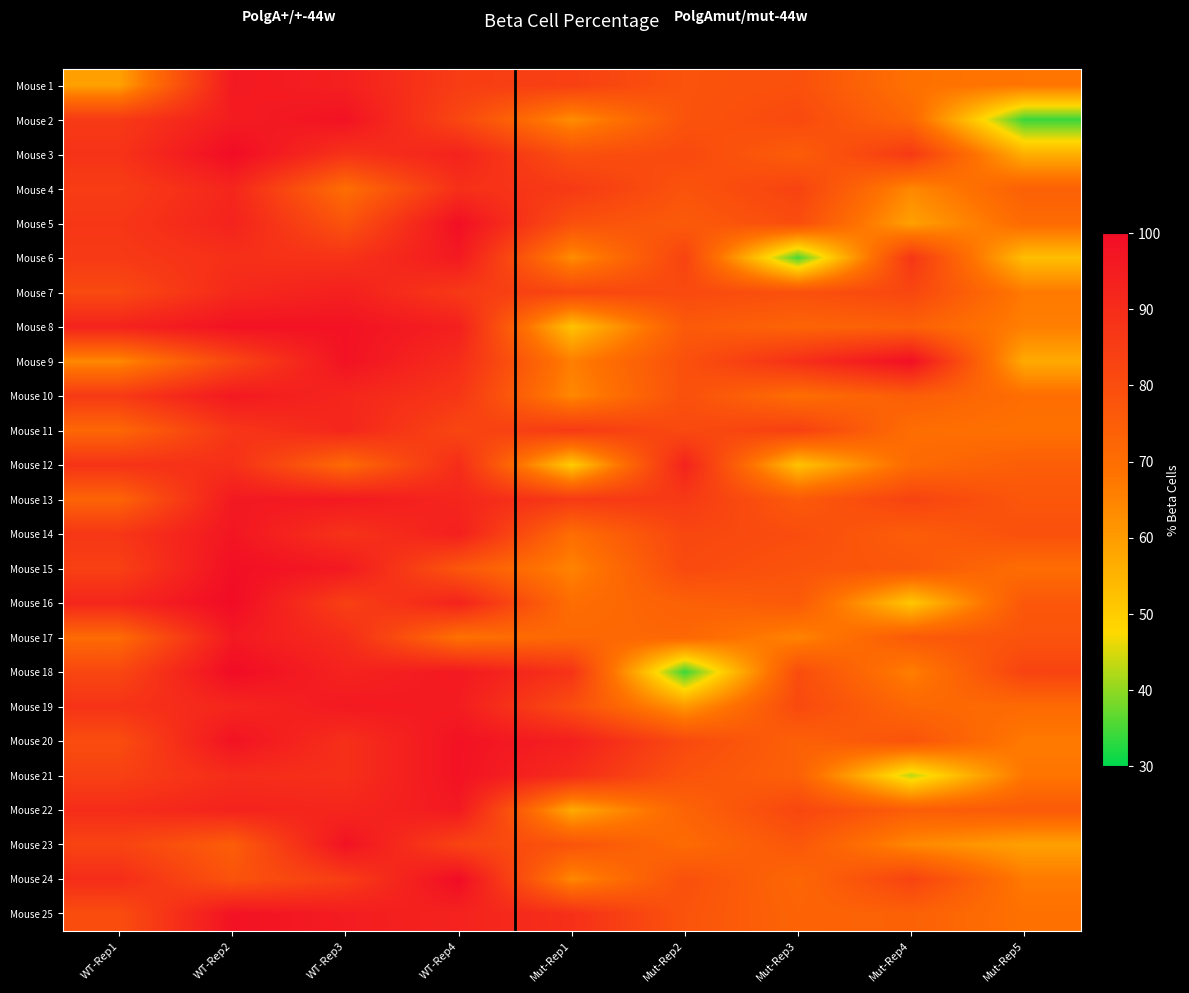

At which category is the sum across all series the highest?

WT-Rep2